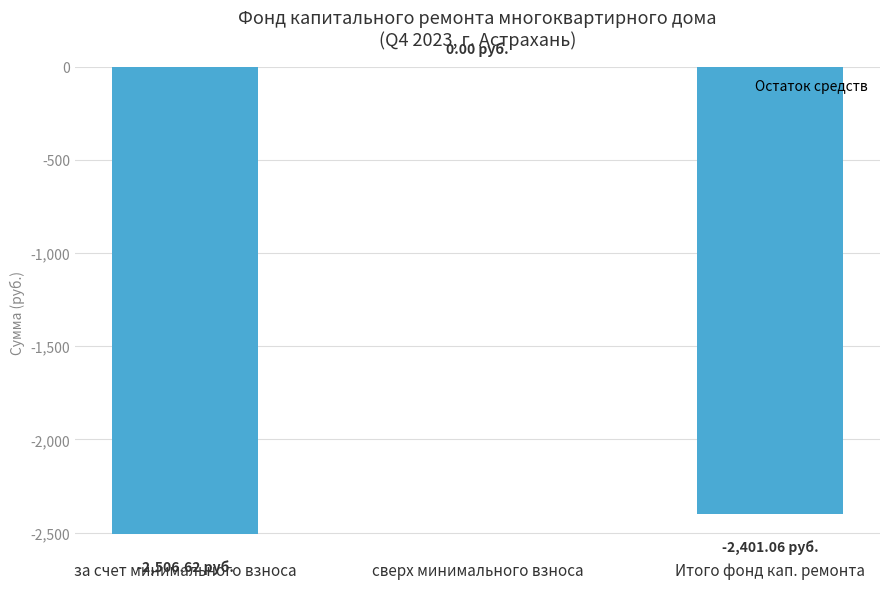

What is the sum of the values at Итого фонд кап. ремонта and за счет минимального взноса?

-4907.7